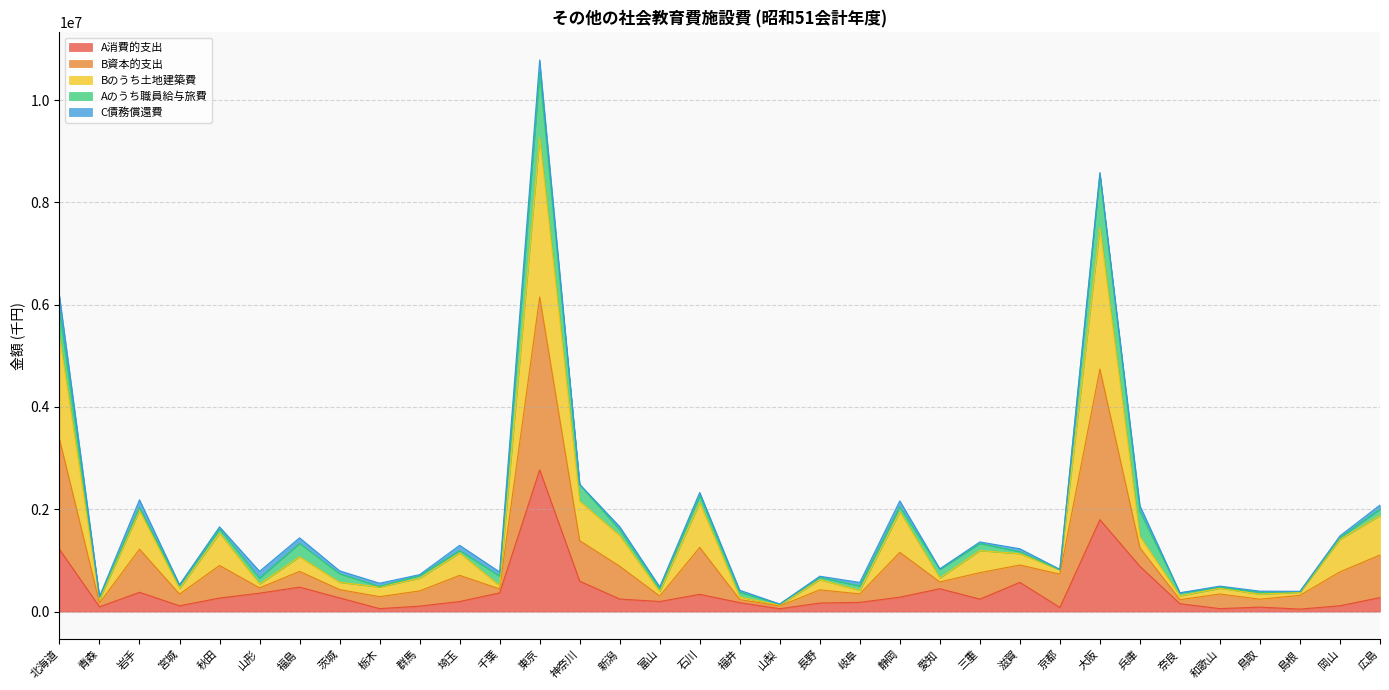

Which series has the largest range (max minus min)?

Bのうち土地建築費